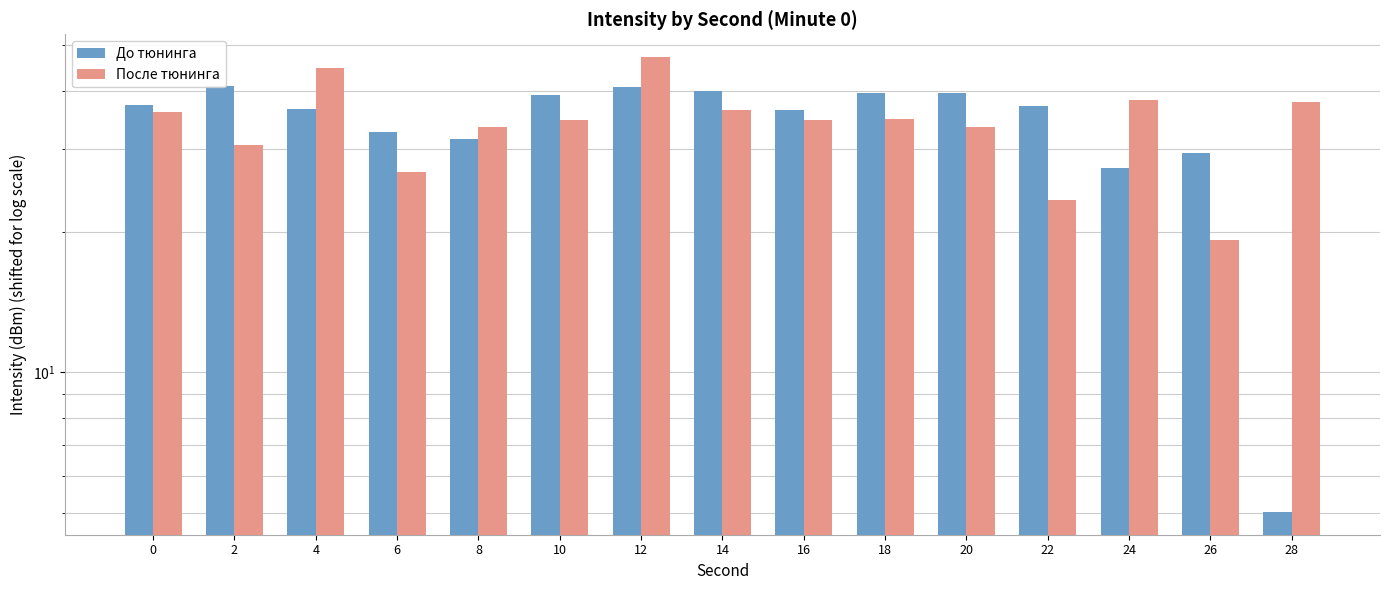

What is the difference between the second highest and minimum values in the До тюнинга series?

35.7